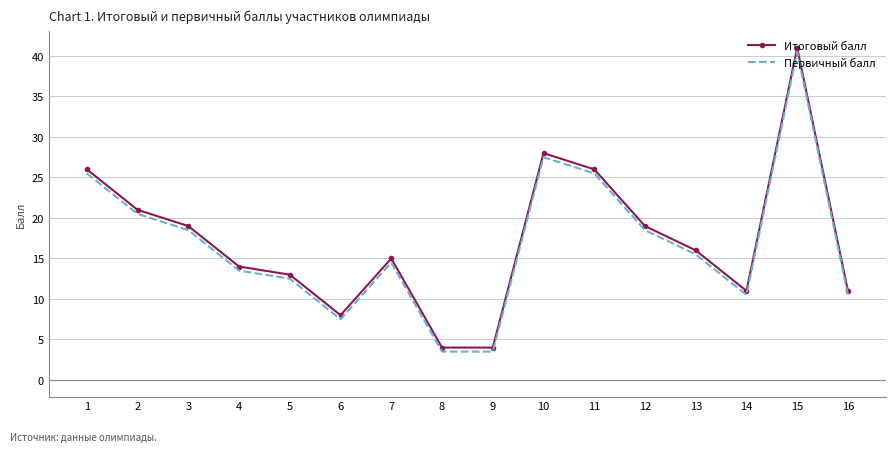

What is the maximum value for Первичный балл?

40.5